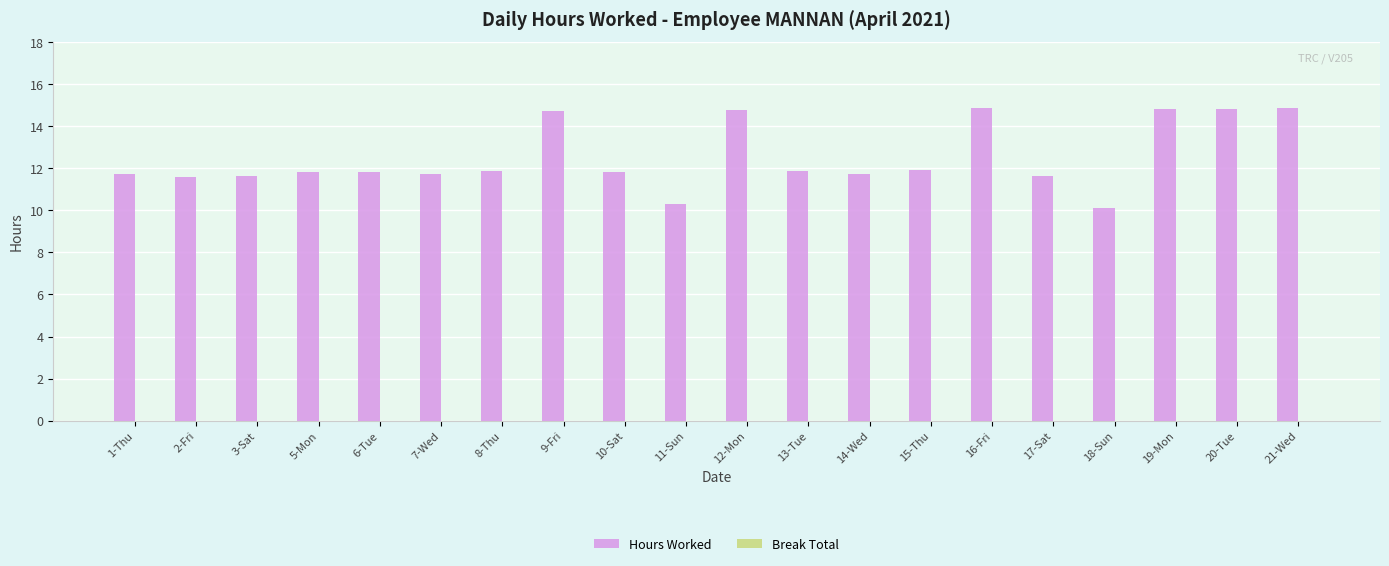

The chart shows a value of 13.1 at 18-Sun. True or false?

False